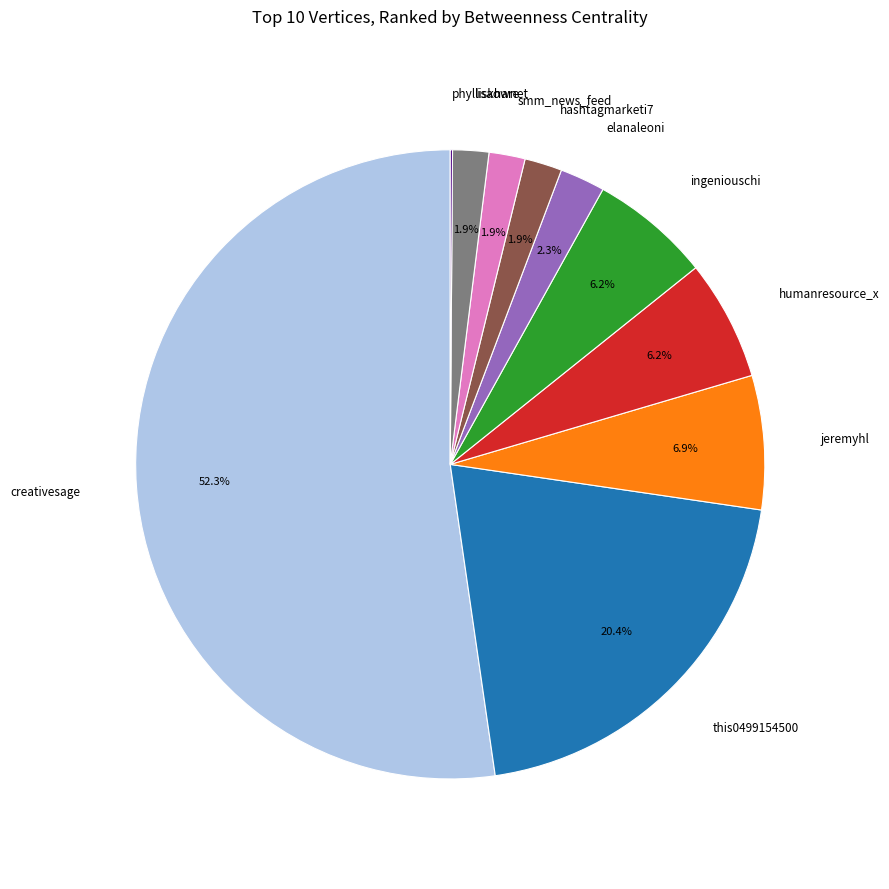

Is there a majority slice in this chart?

Yes